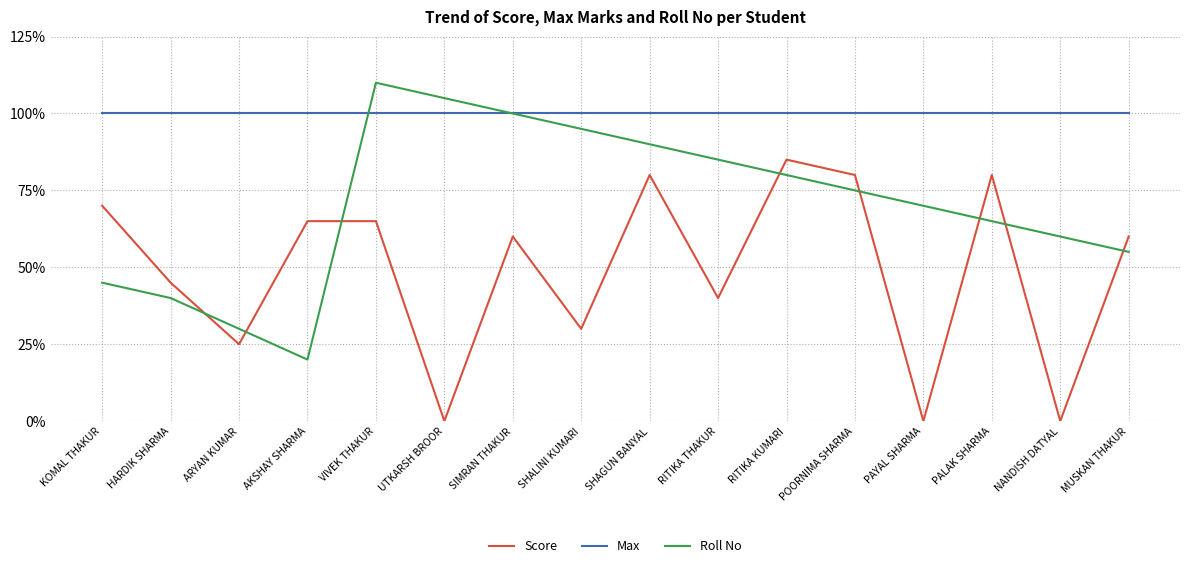

Is this an area chart (filled region under the line)?

No